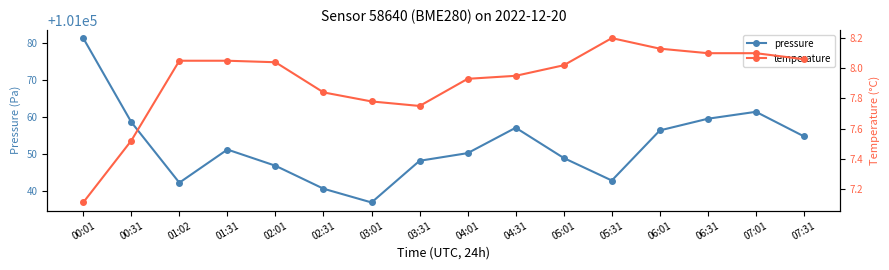

At how many categories does at least one series exceed 12923?

16